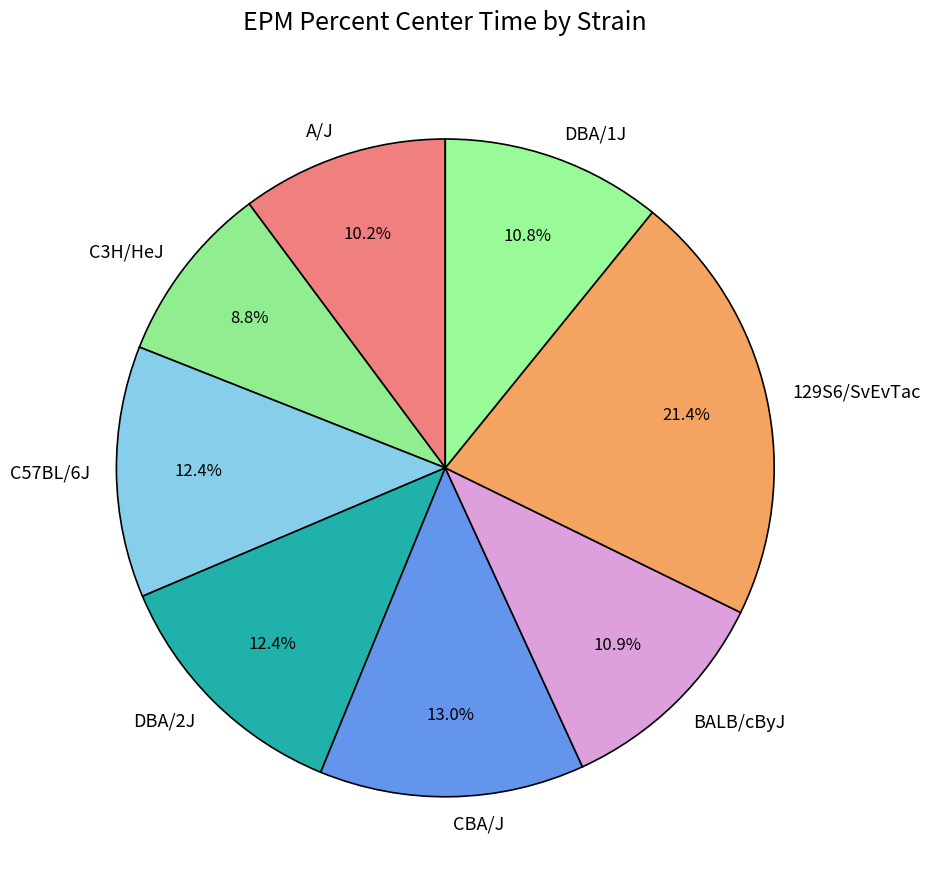

What percentage is the DBA/1J slice, to the nearest percent?

11%